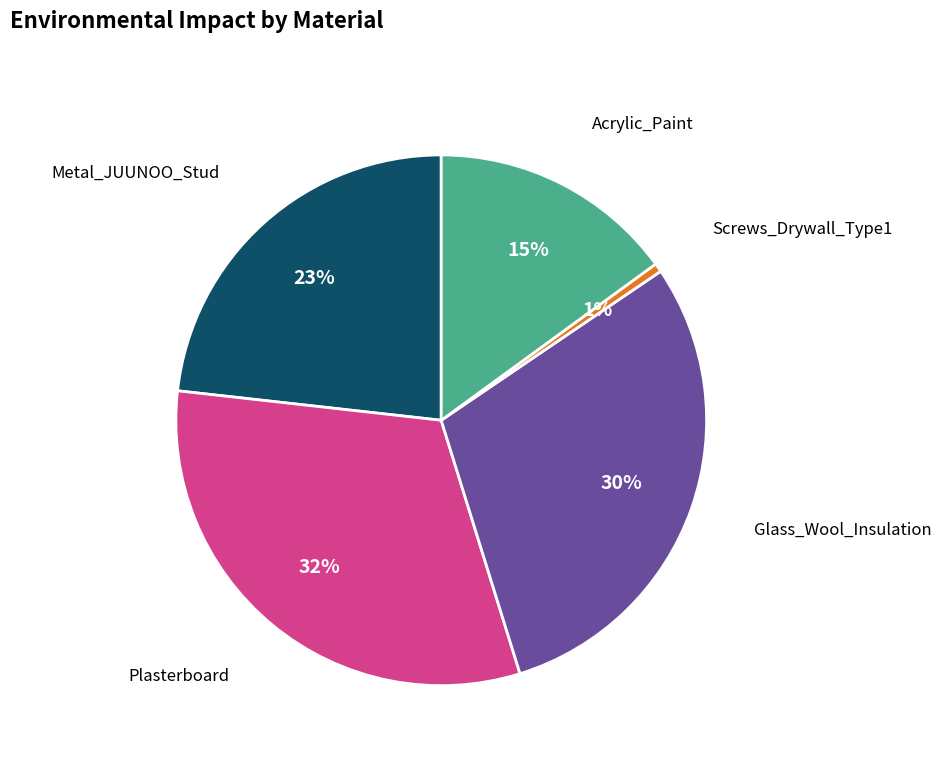

Which category has the biggest portion of the pie?

Plasterboard